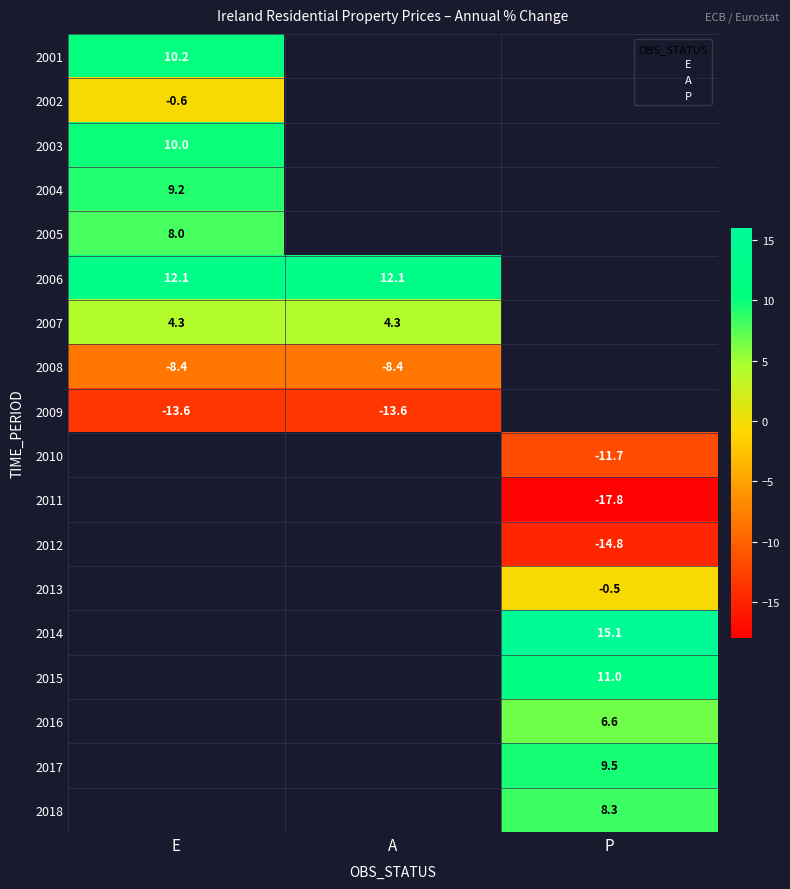

Which series has the largest total across all categories?

E